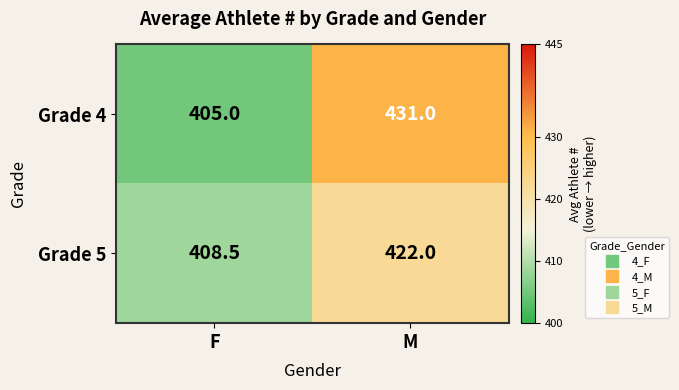

What is the difference between the Grade 4 values at F and M?

26.0